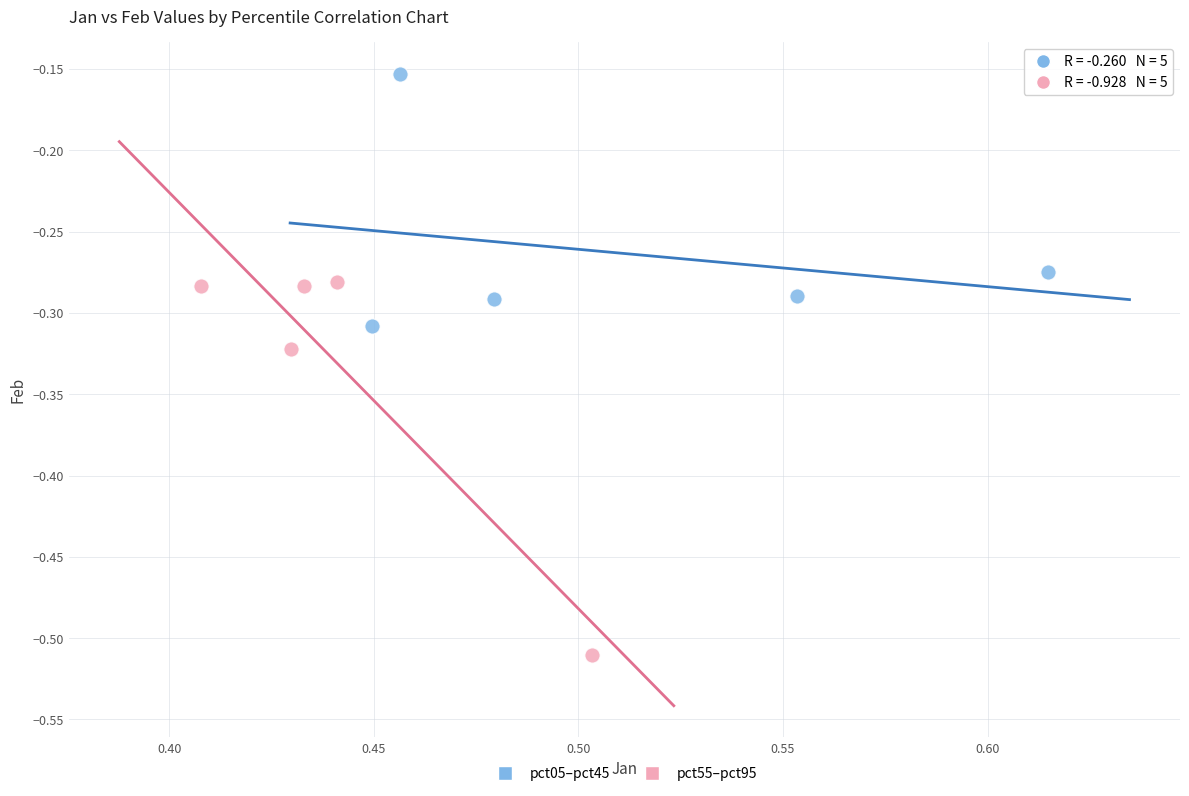

What are all the series names shown in the legend?

pct05–pct45, pct55–pct95